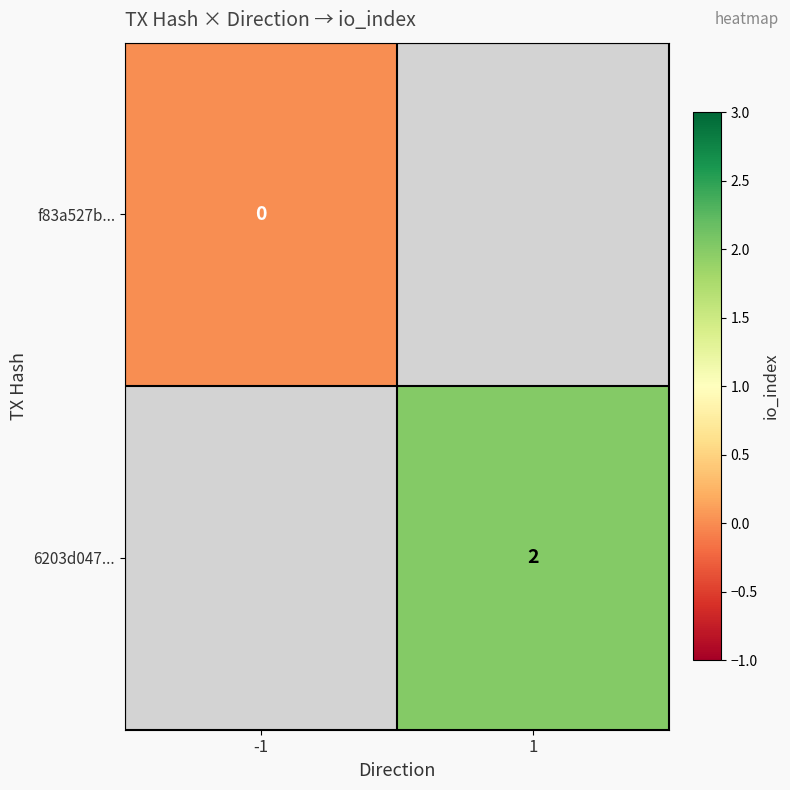

Is it true that 6203d047... equals 1 at 1?

False